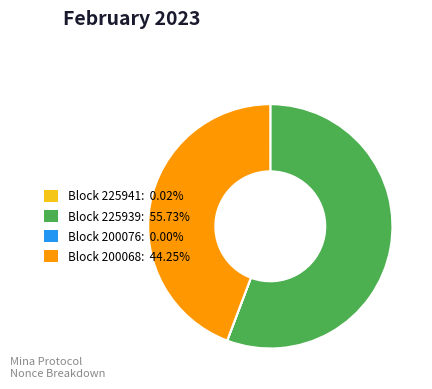

Is there a majority slice in this chart?

Yes